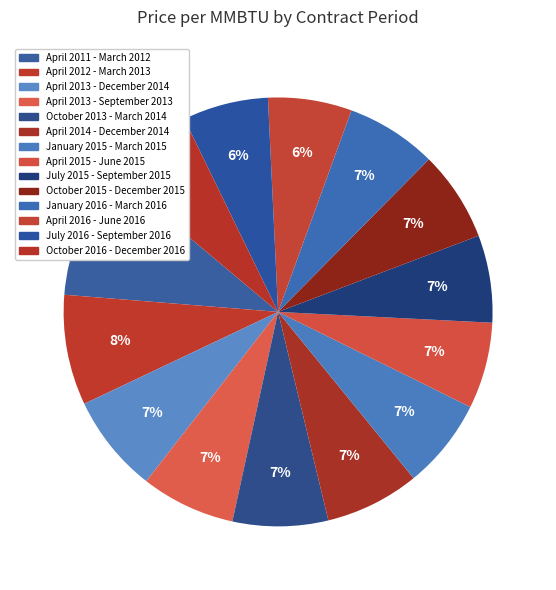

How many segments does this pie chart have?

14